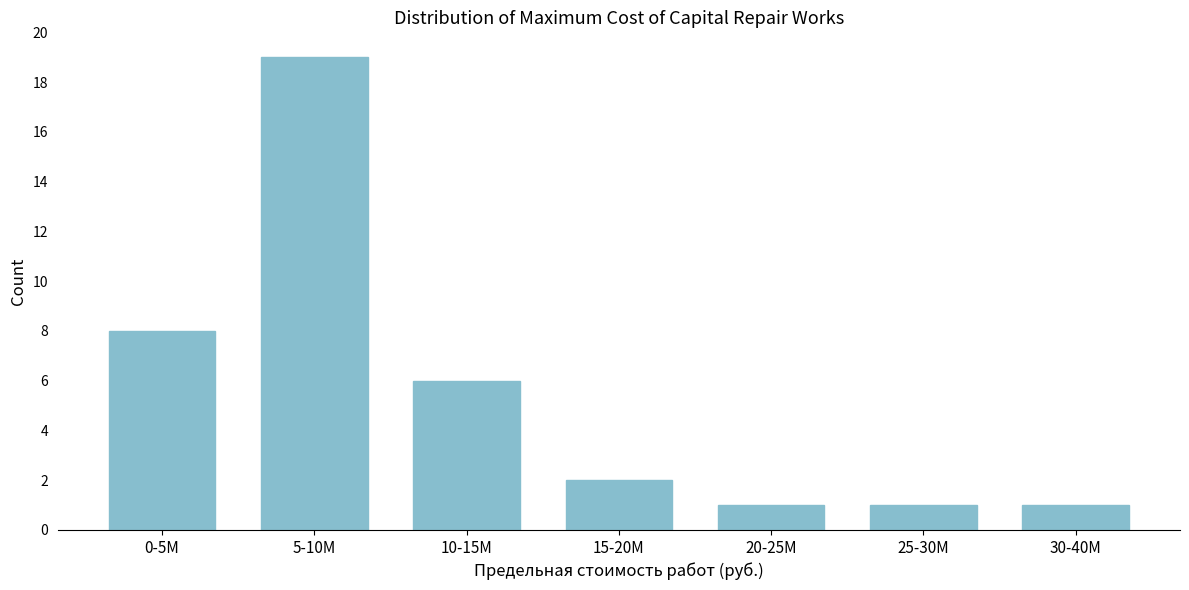

Reading right to left, what are all the values shown in this chart?

1	1	1	2	6	19	8